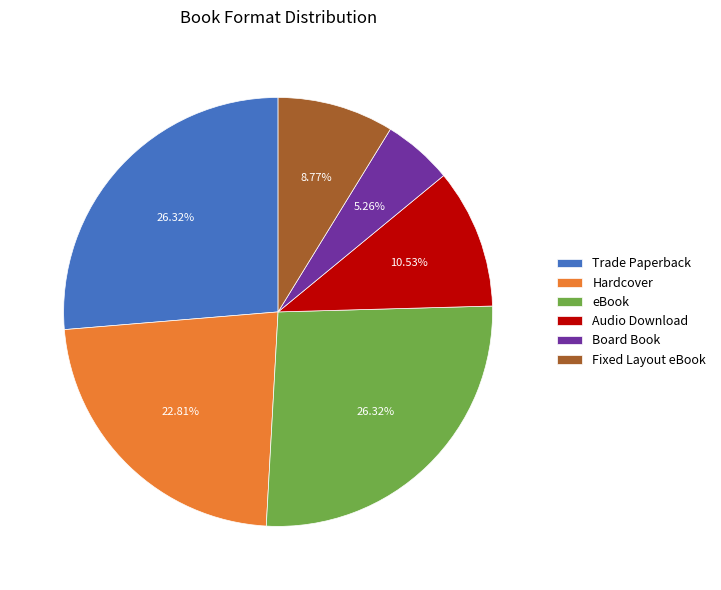

What is the ratio of the value at Trade Paperback to the value at Audio Download?

2.5